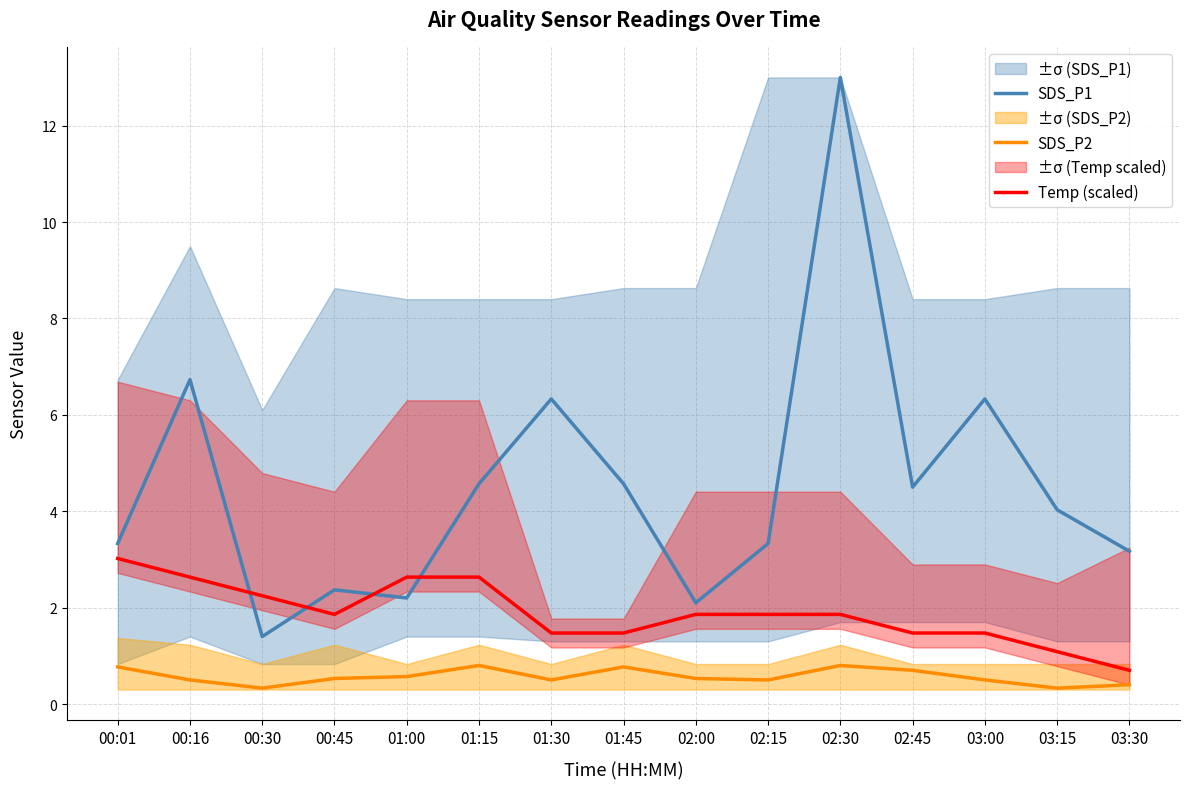

What is the sum of the SDS_P2 values at 03:00 and 03:15?

0.8